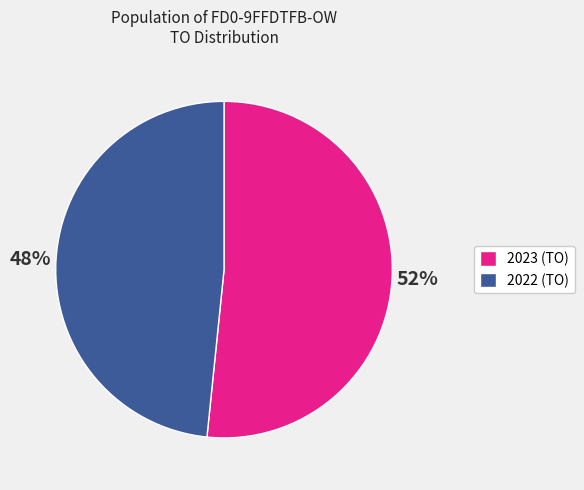

True or false: 2023 (TO) accounts for 52% of the total.

True